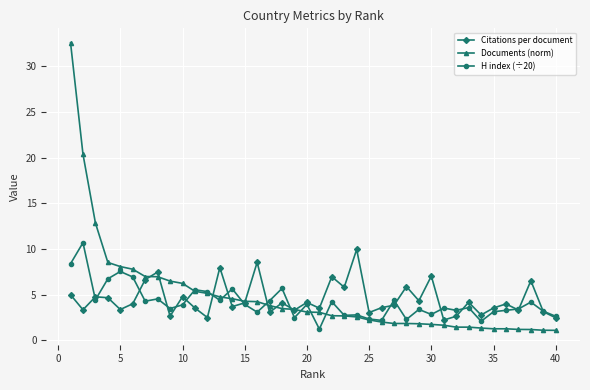

Which series has the widest spread of values?

Documents (norm)